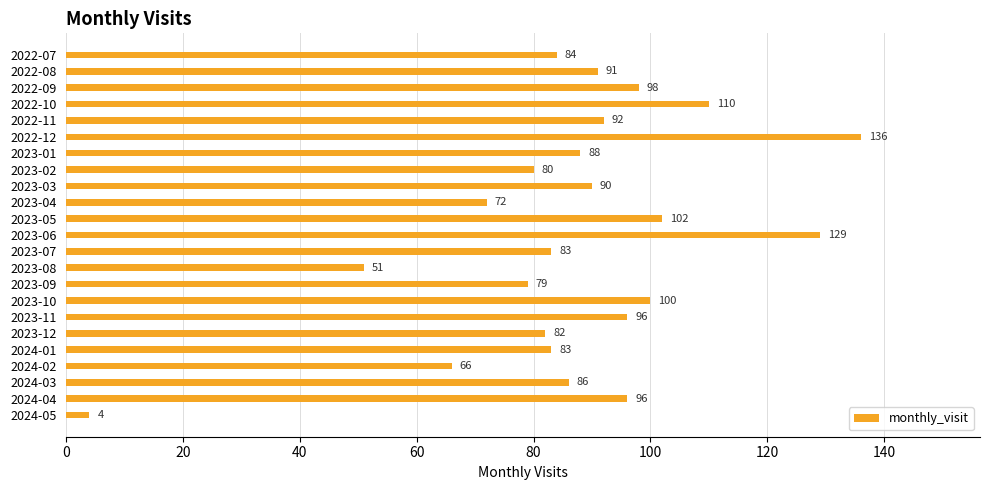

Between 2024-01 and 2023-05, which is larger?

2023-05